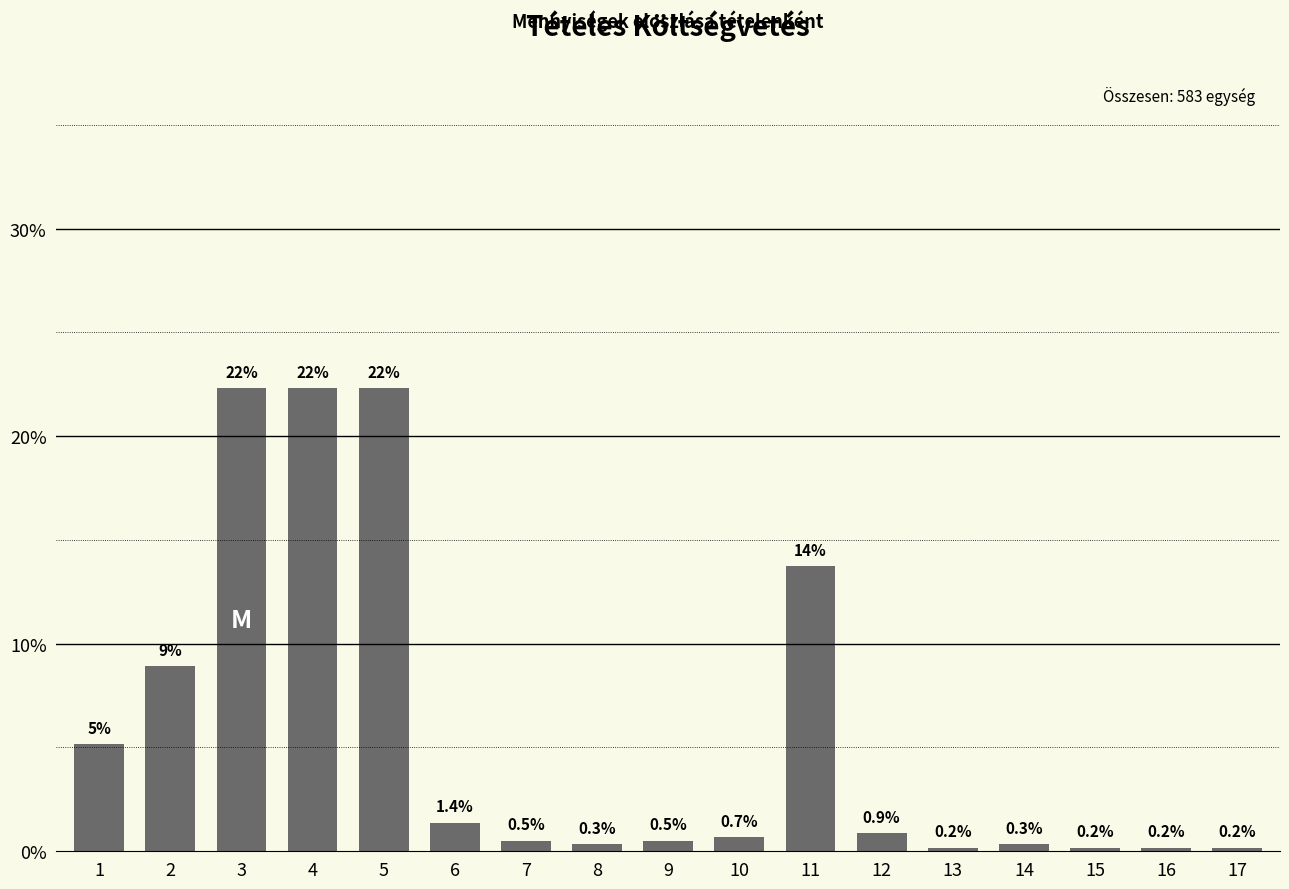

What is the maximum value shown in the chart?

22.3